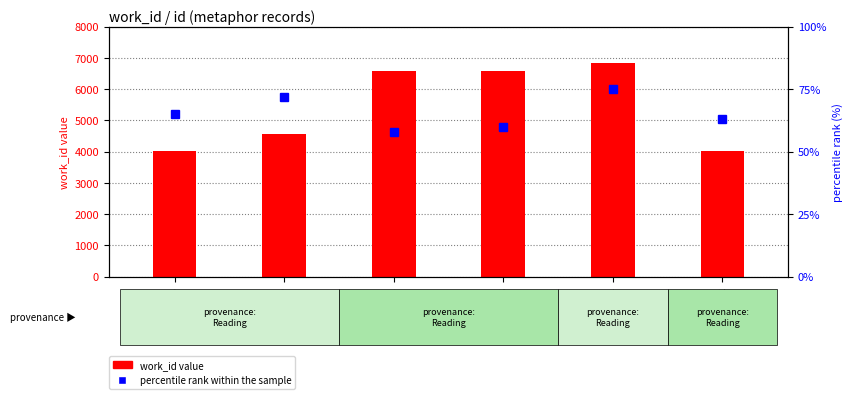

Reading left to right, what are all the values shown in this chart?

work_id: 4024	4553	6572	6572	6830	4024
percentile rank within the sample: 65	72	58	60	75	63